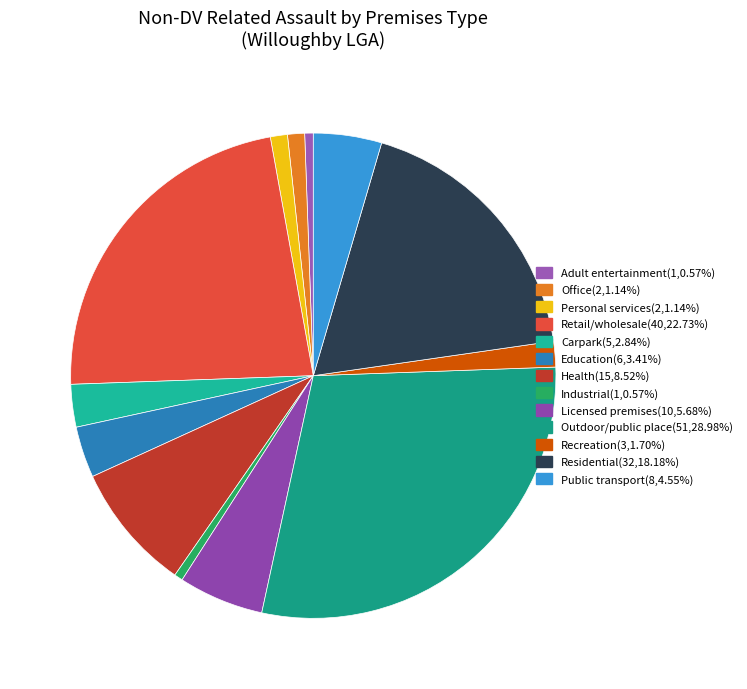

How many slices are in this pie chart?

13